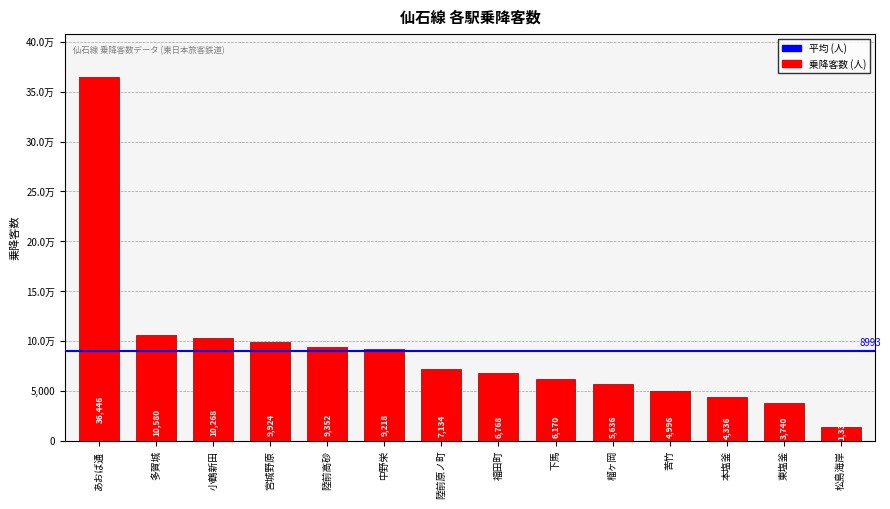

Does the chart contain any negative values?

No